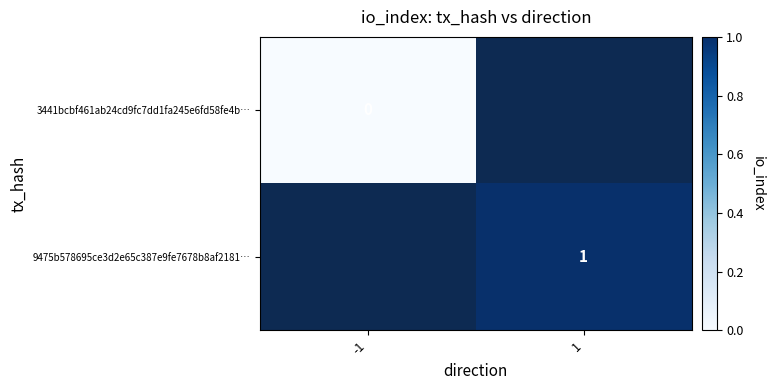

At how many categories does at least one series exceed 0?

1